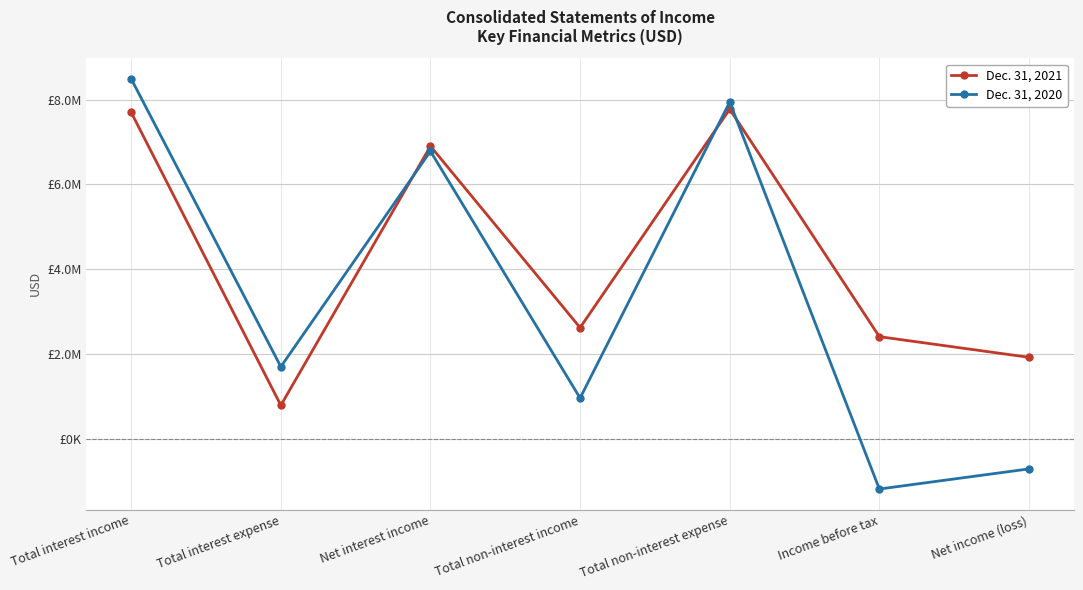

Reading left to right, transcribe all the data shown in this chart.

Dec. 31, 2021: 7699000	795000	6904000	2626000	7776000	2414000	1927000
Dec. 31, 2020: 8490000	1705000	6785000	966000	7943000	-1177000	-703000